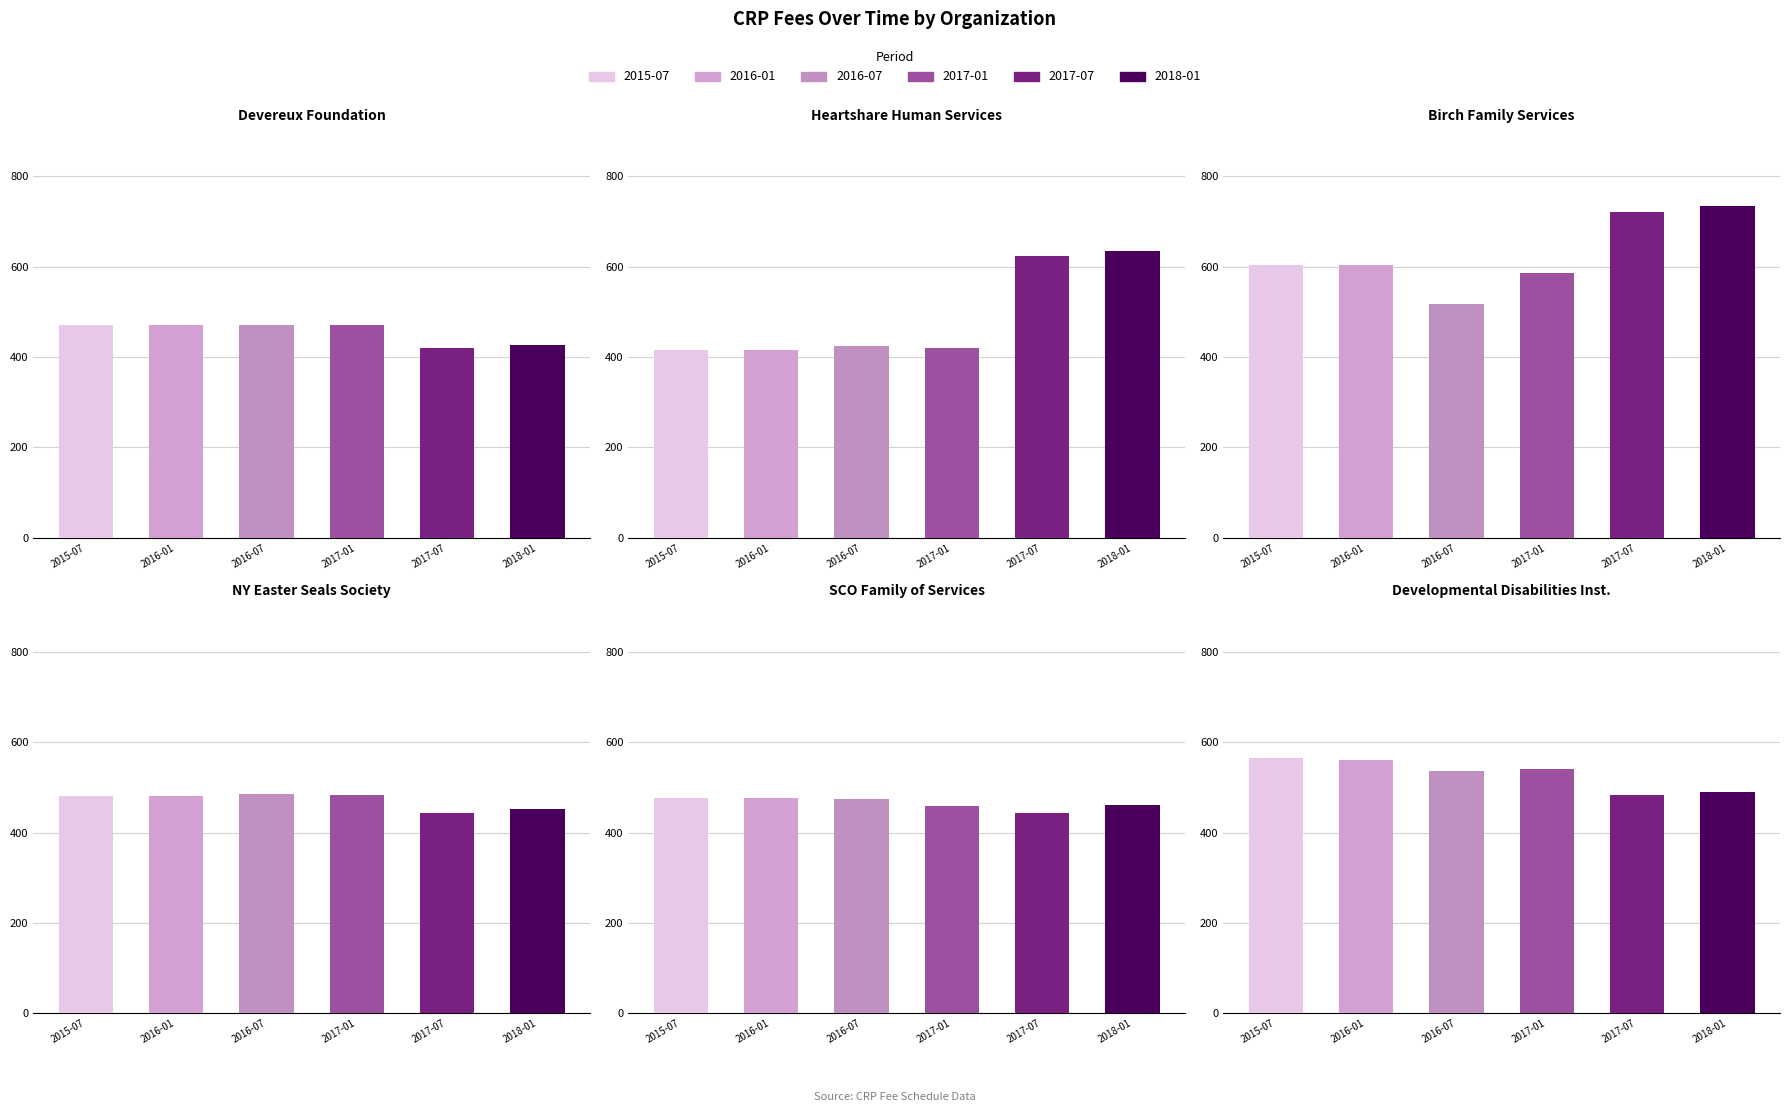

What is the greatest value displayed?

735.0